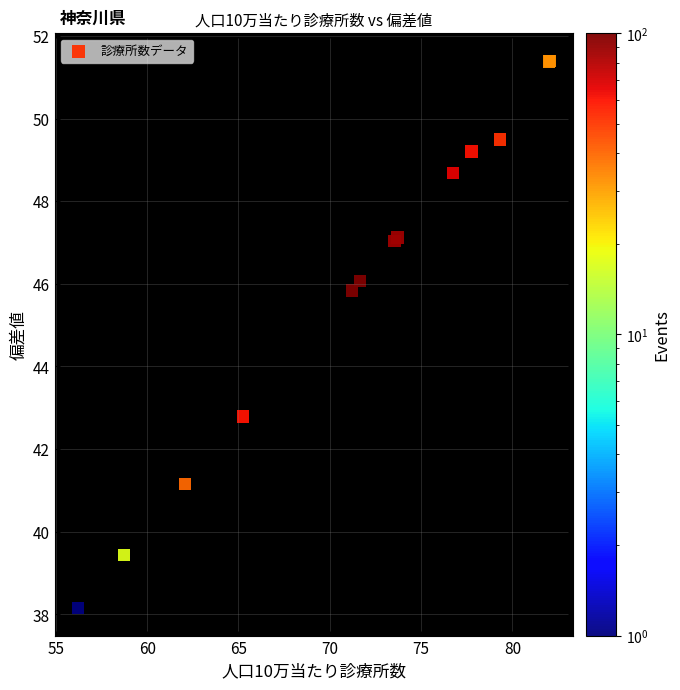

What Y value in the scatter plot is closest to 44?

42.8